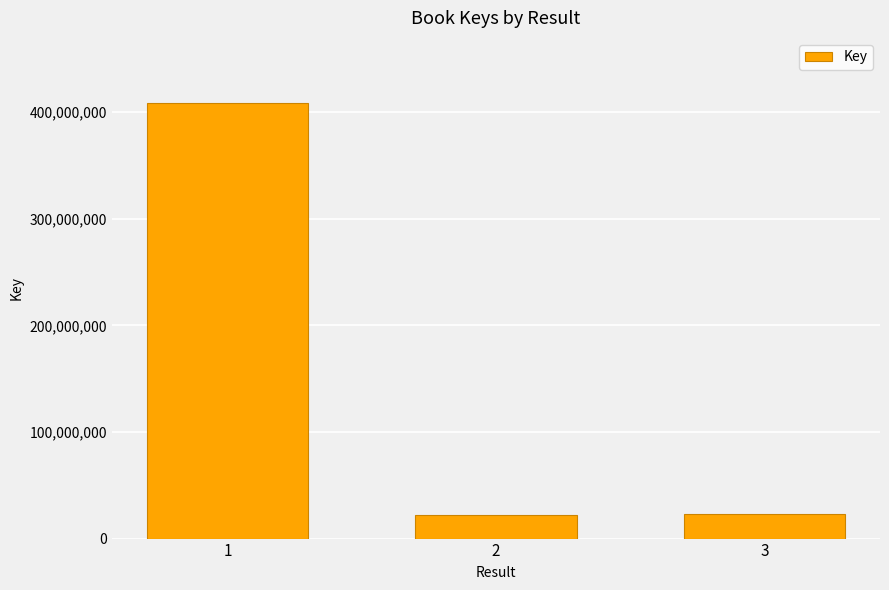

What is the difference between the maximum and second lowest values?

385484627